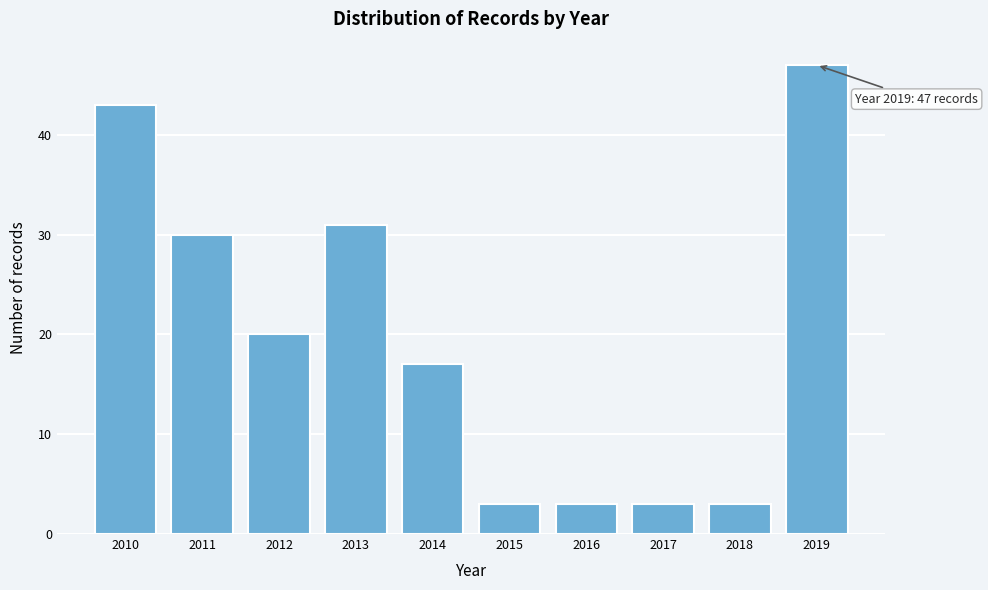

Reading left to right, list all the values displayed in this chart.

43	30	20	31	17	3	3	3	3	47